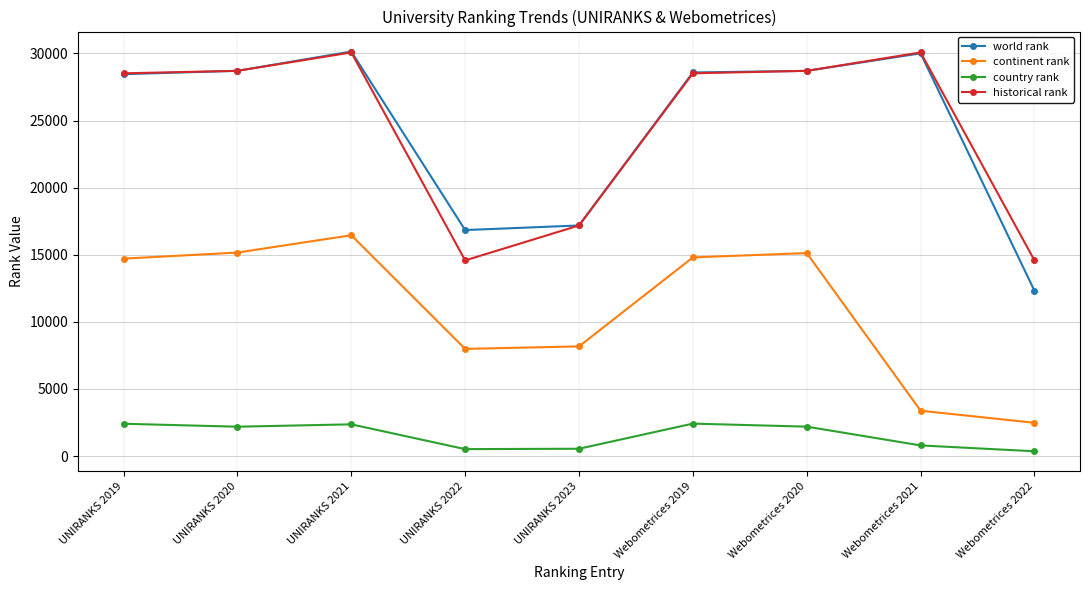

Is it true that continent rank equals 23517.6 at Webometrices 2019?

False